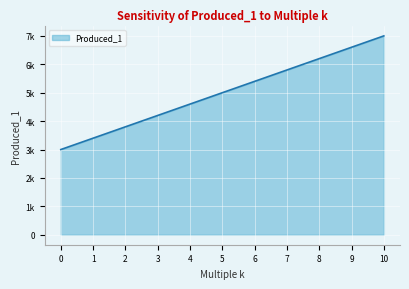

Reading right to left, what are all the values shown in this chart?

7000.0	6600.0	6200.0	5800.0	5400.0	5000.0	4600.0	4200.0	3800.0	3400.0	3000.0